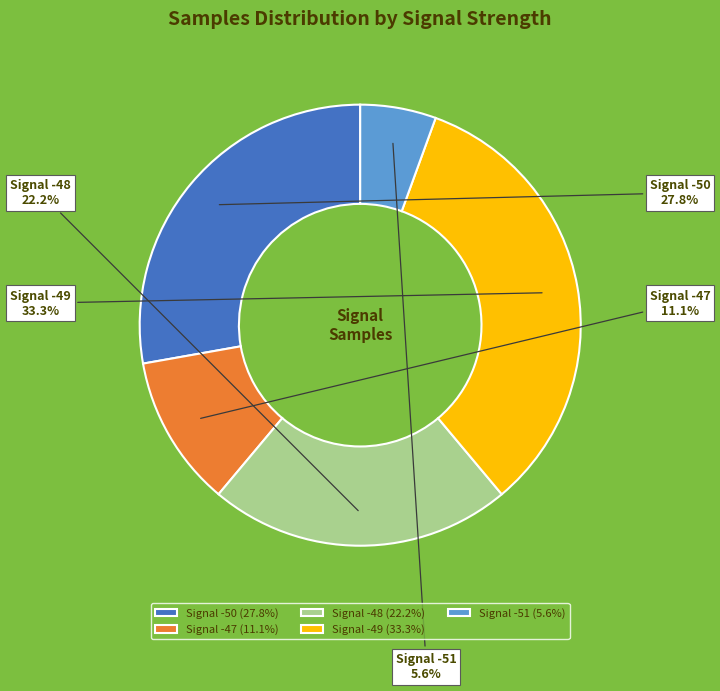

How much of the chart is everything except Signal -47?

88.9%